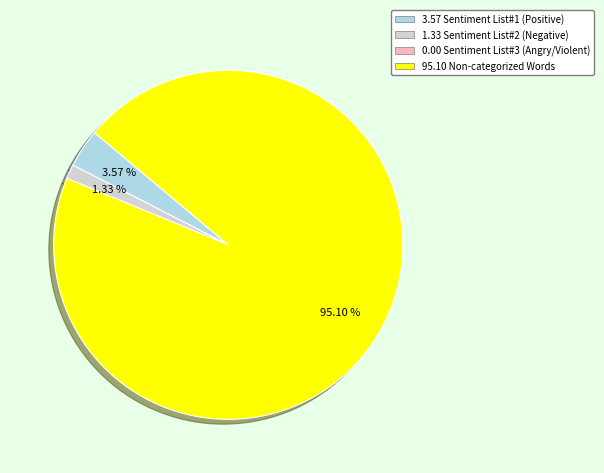

Count the number of slices in the pie.

3